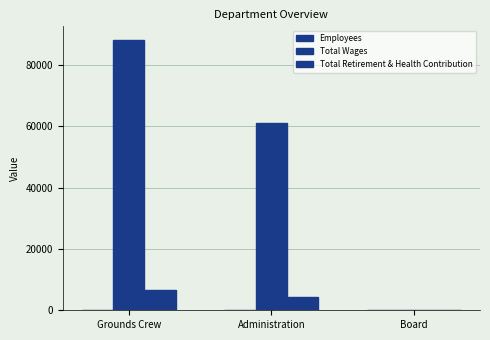

Are the bars grouped side by side (vs. stacked)?

Yes